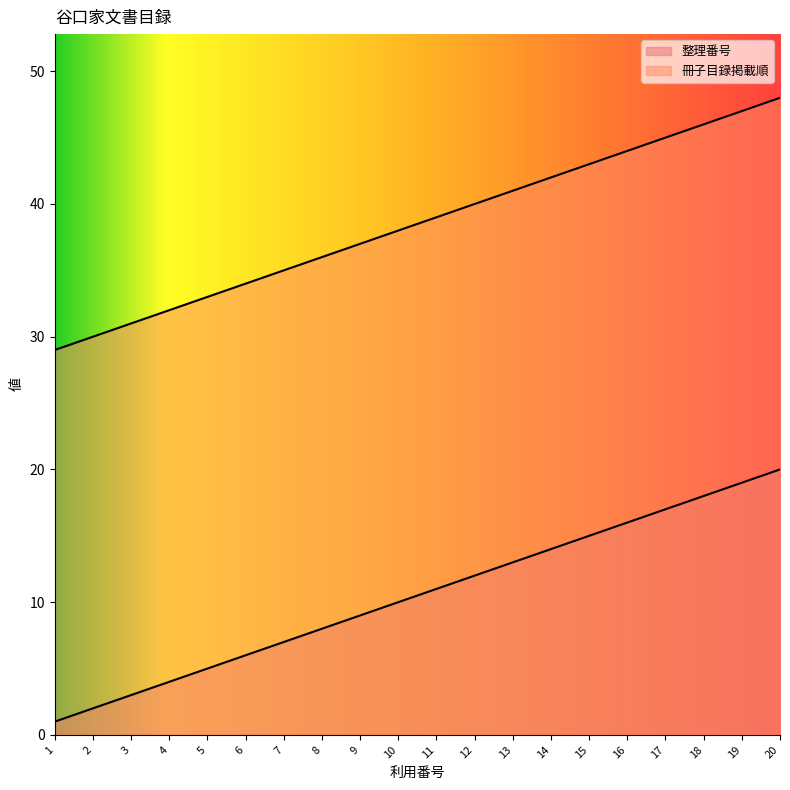

How many categories are shown in the chart?

20